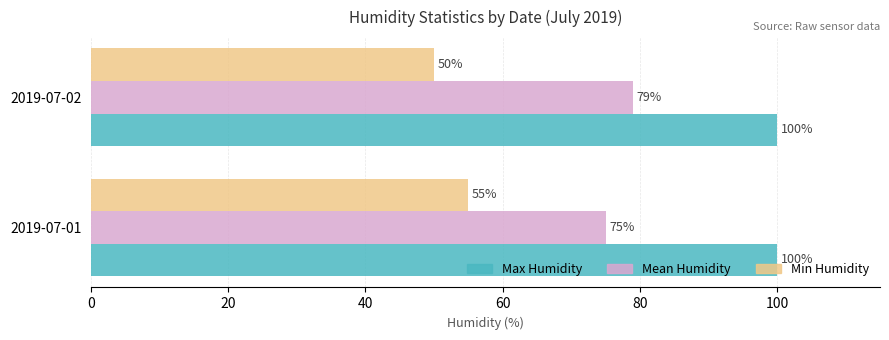

What is the minimum value shown in the chart?

50